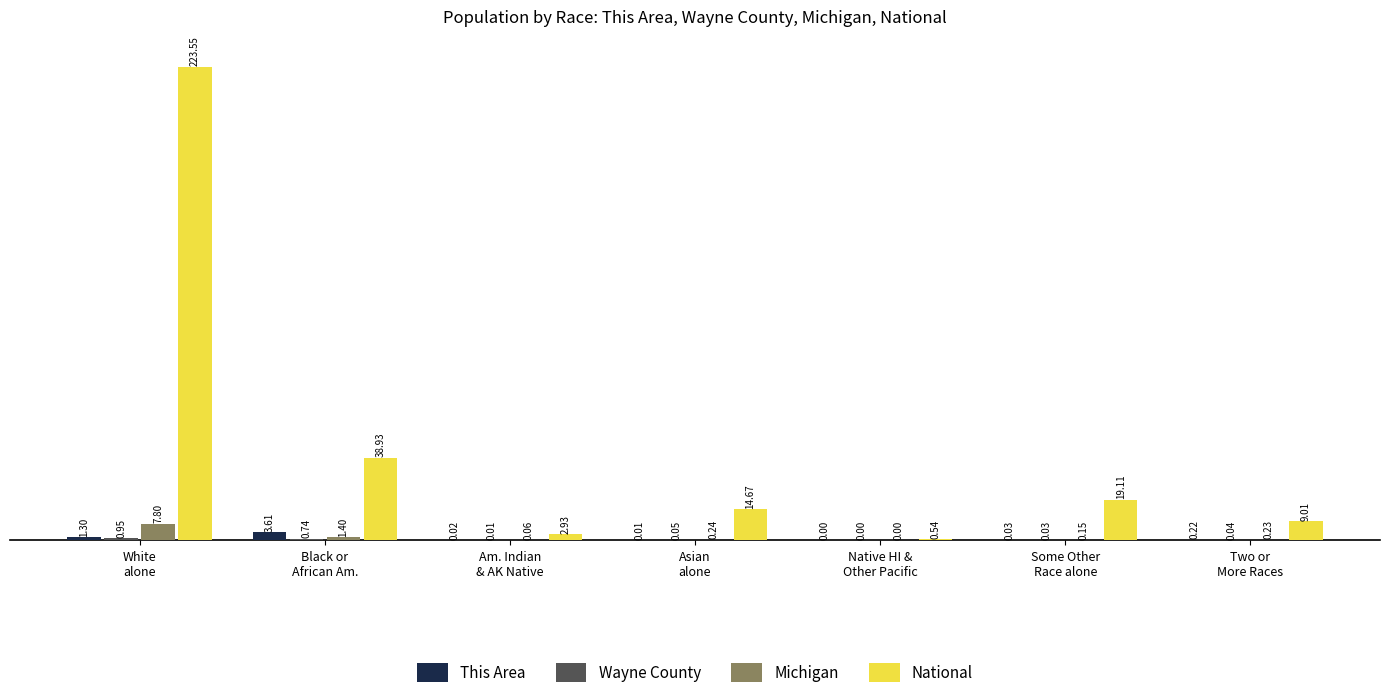

Which series has the widest spread of values?

National